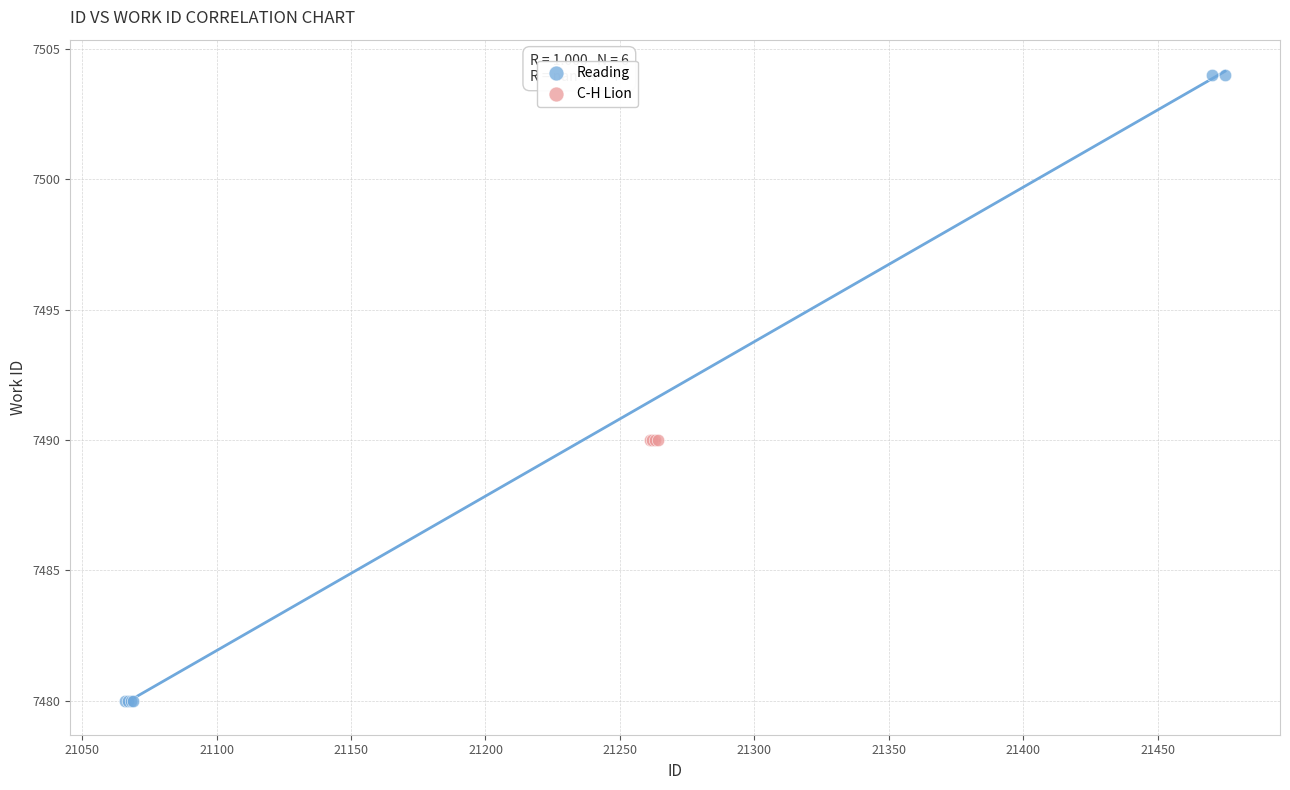

Which series contains the lowest Y value?

Reading